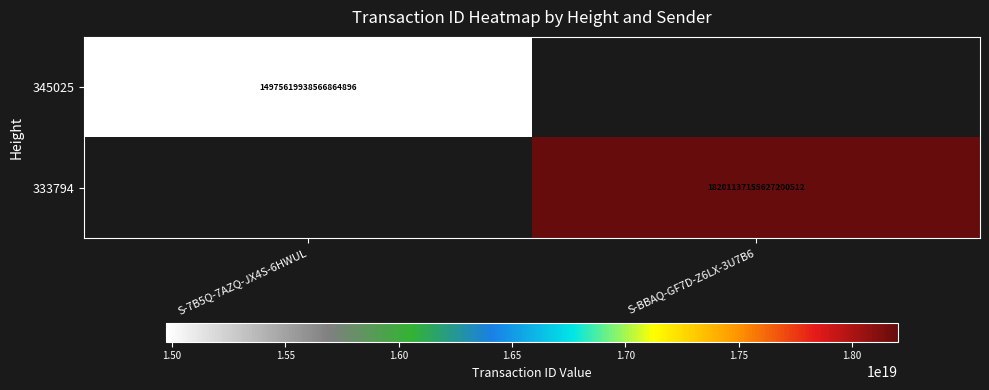

The 345025 series shows 14975619938566864896 at S-7B5Q-7AZQ-JX4S-6HWUL. True or false?

True